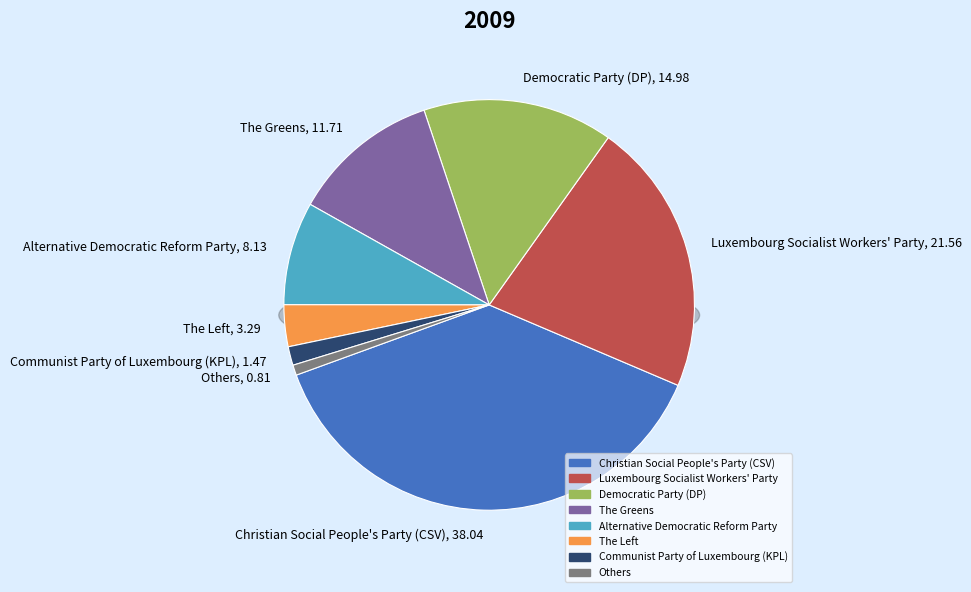

Combined, do Democratic Party (DP) and Alternative Democratic Reform Party account for over 50%?

No